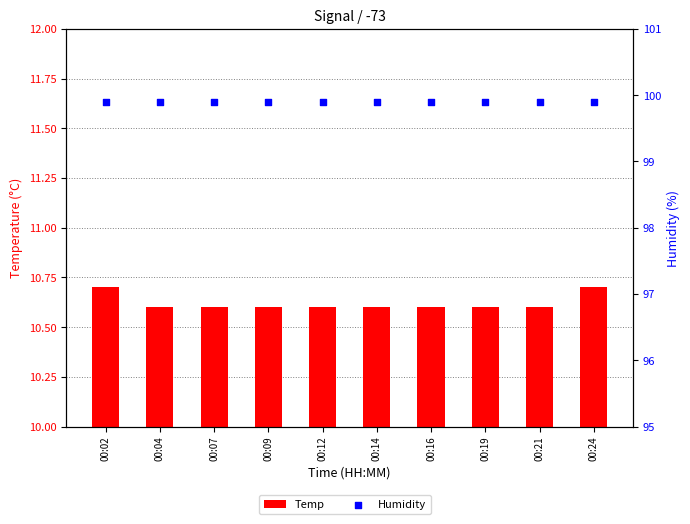

Which series has the largest Y range (max minus min)?

Temp